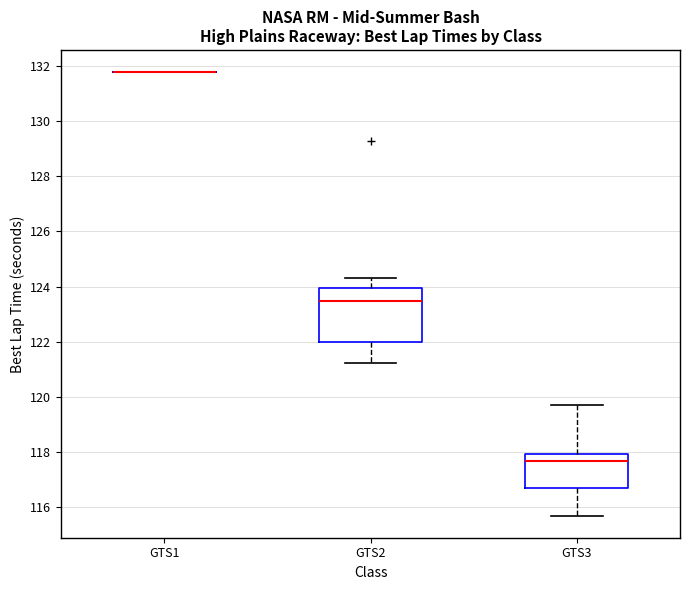

Where is the upper edge of the box for GTS2 on the y-axis? The values are not printed on the chart, so give them approximately, as read against the axis.

124.0